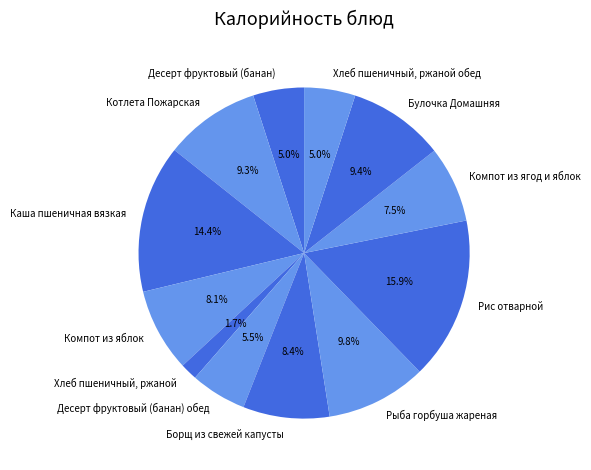

What is the smallest slice in the pie chart?

Хлеб пшеничный, ржаной